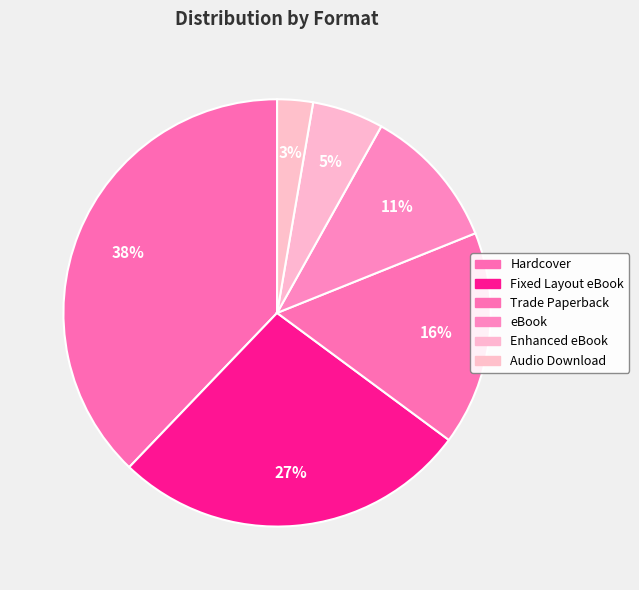

How many slices are in this pie chart?

6